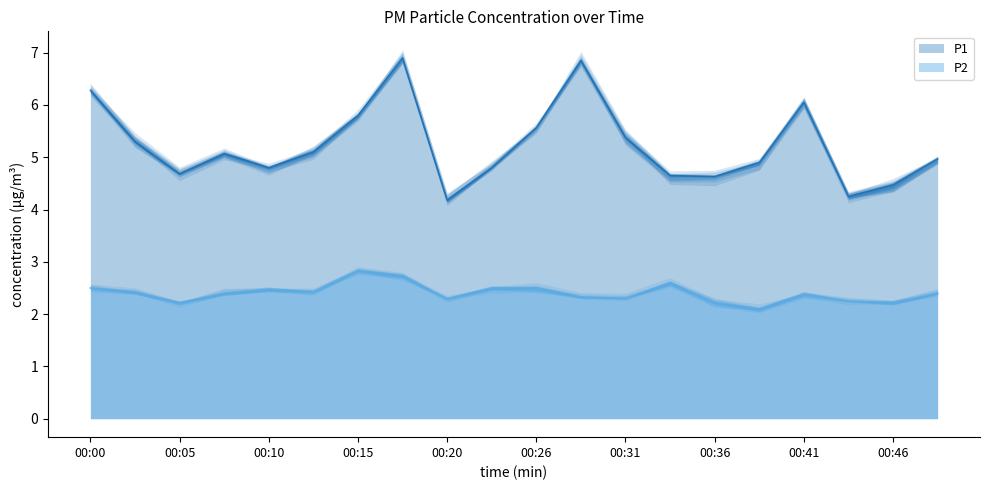

True or false: P2 has more than 1 interior local peaks.

True